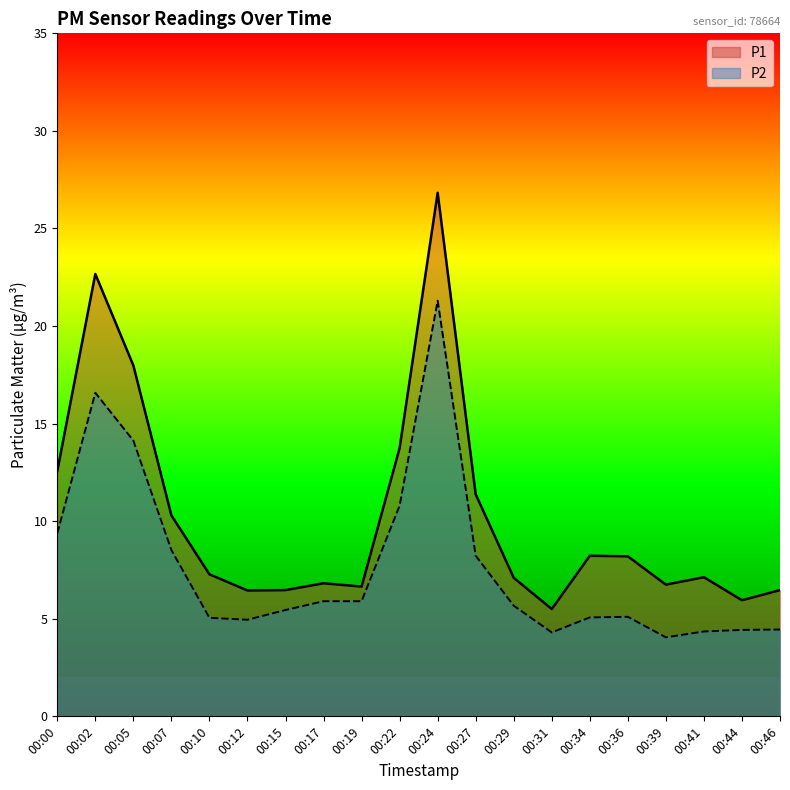

True or false: P1 has more than 0 interior local peaks.

True